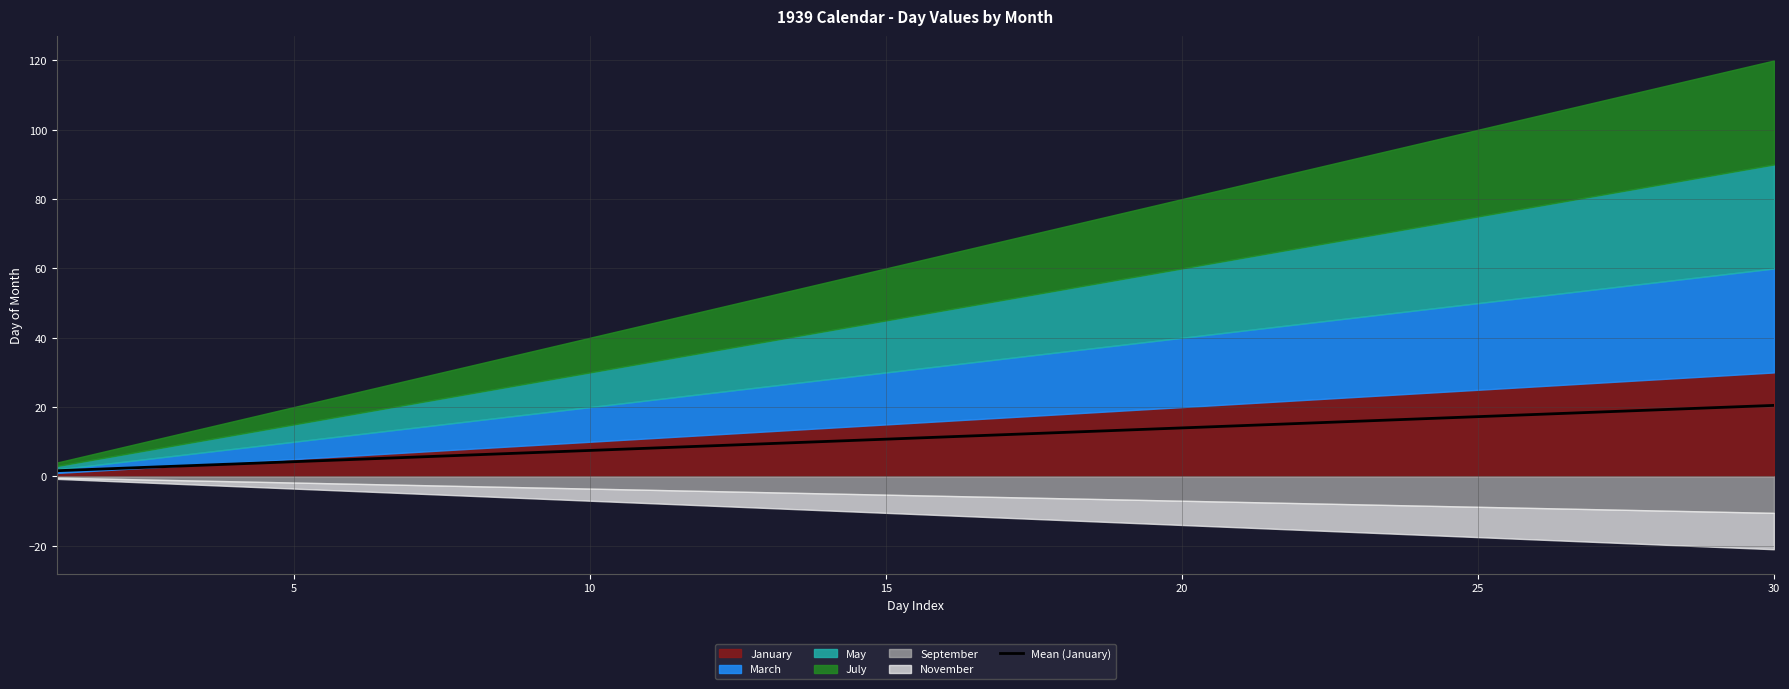

What is the maximum value for Mean (January)?

20.5